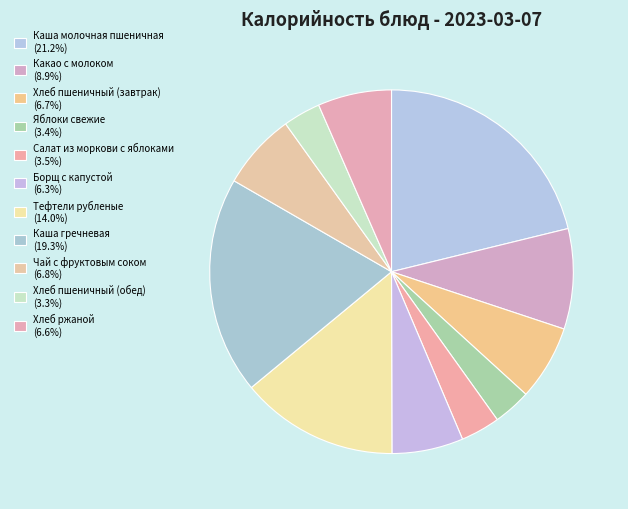

How many segments does this pie chart have?

11